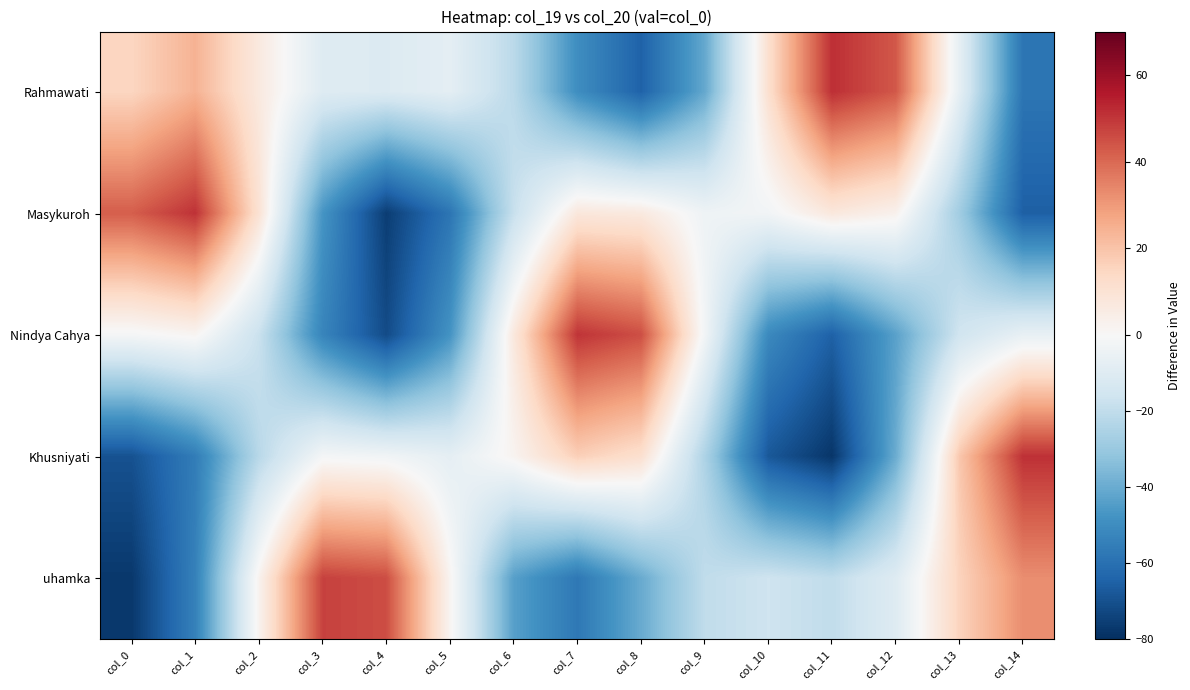

Rank the series by their maximum value, from lowest to highest.

uhamka, Nindya Cahya, Masykuroh, Khusniyati, Rahmawati